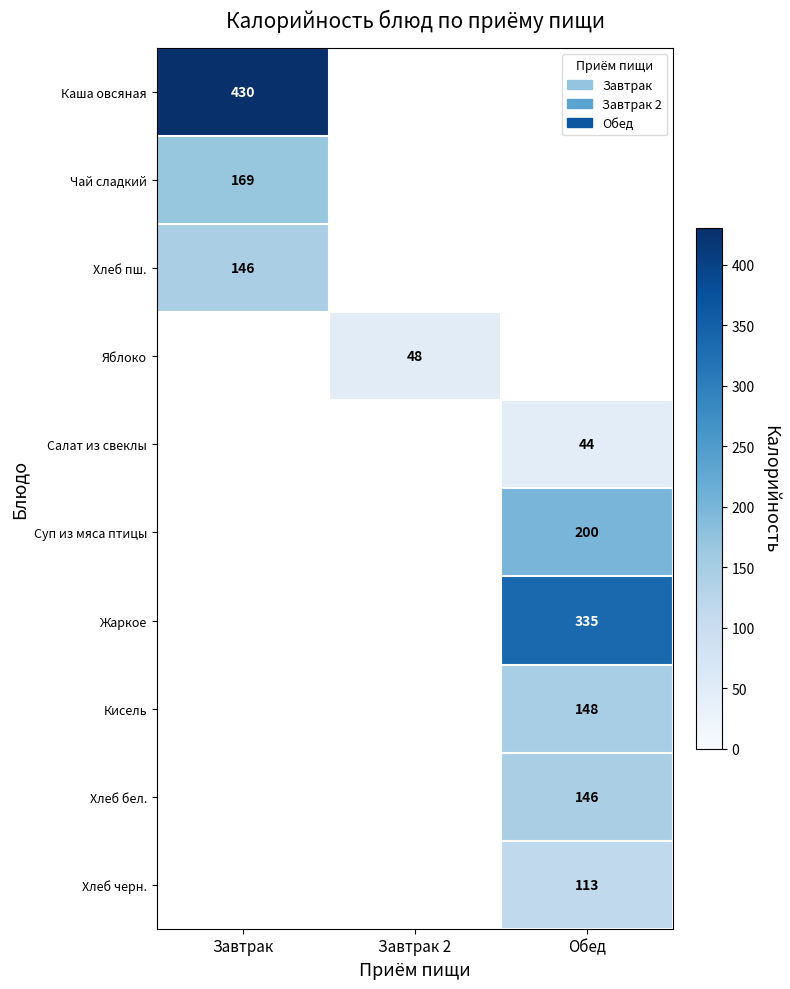

Is it true that Хлеб черн. equals 113 at Обед?

True